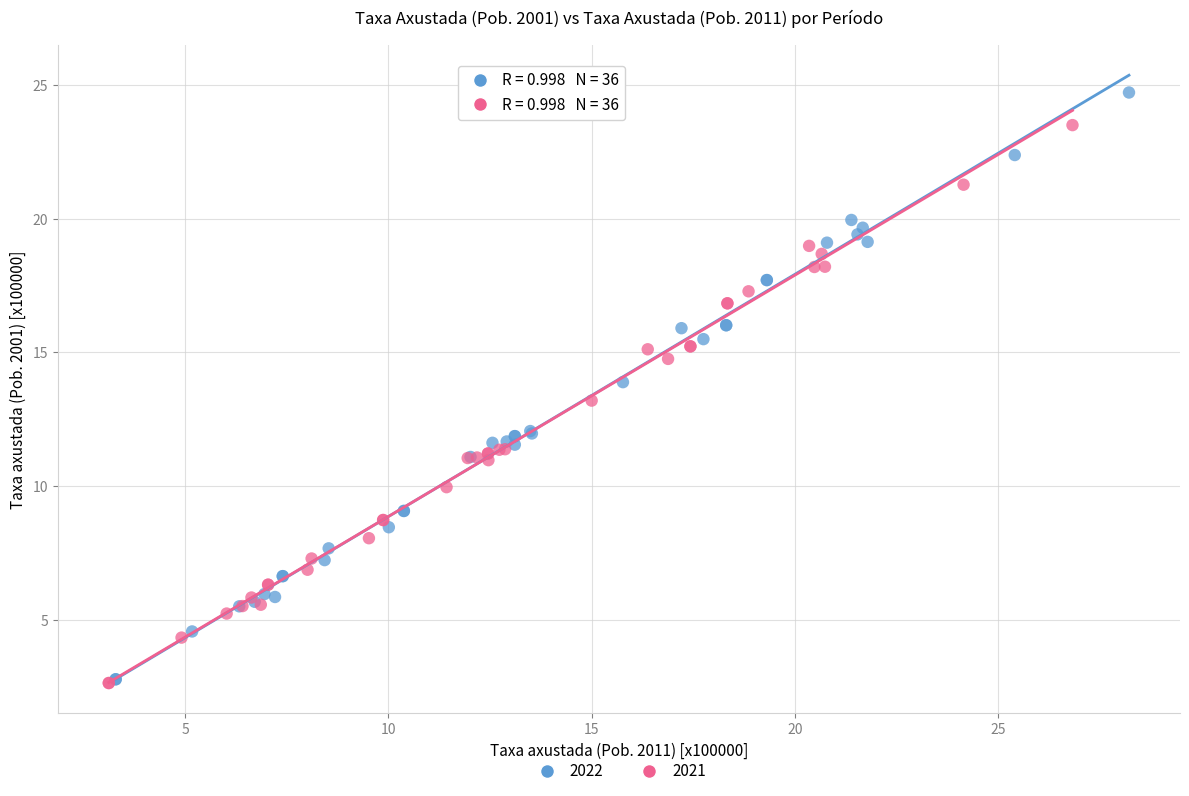

Which series reaches the maximum Y coordinate?

2022